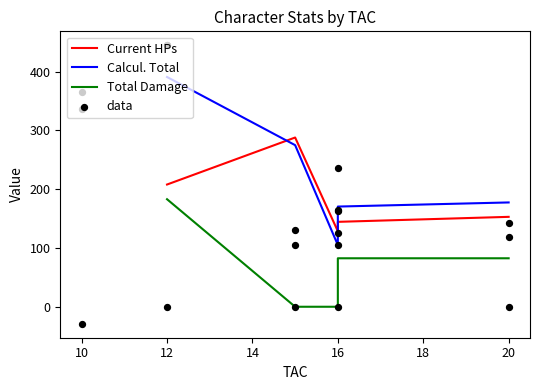

Is the value of Total Damage at 12 greater than the value of Calcul. Total at 10?

No